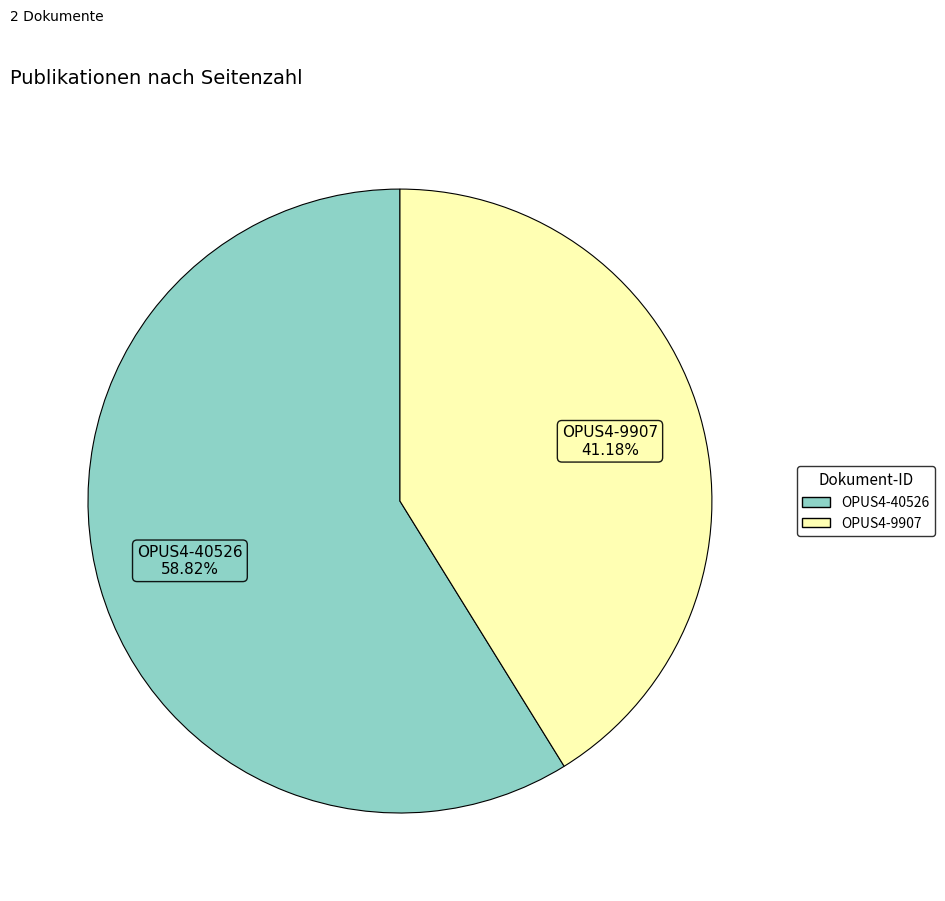

Is there a majority slice in this chart?

Yes